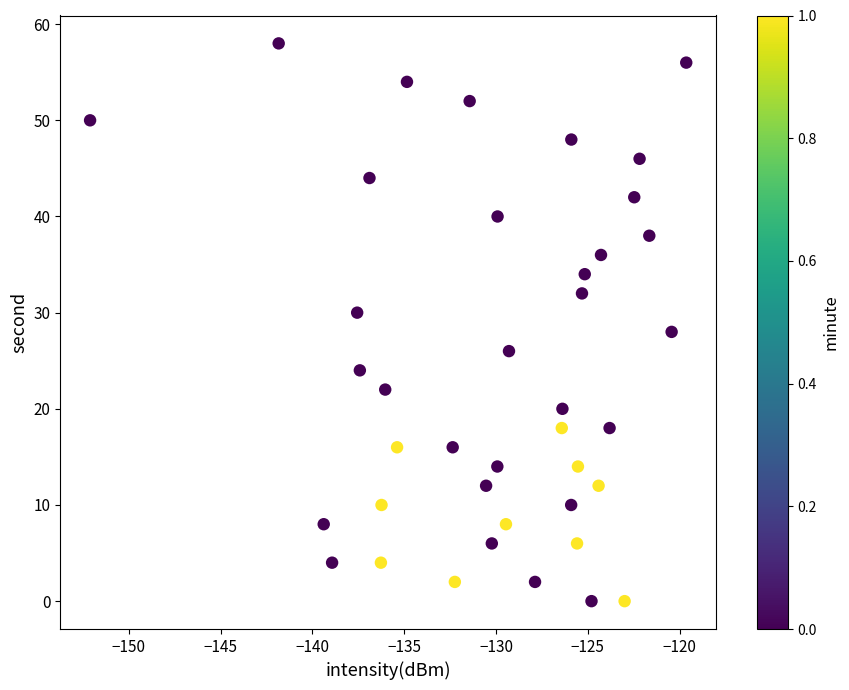

What is the range of Y values (max minus min)?

58